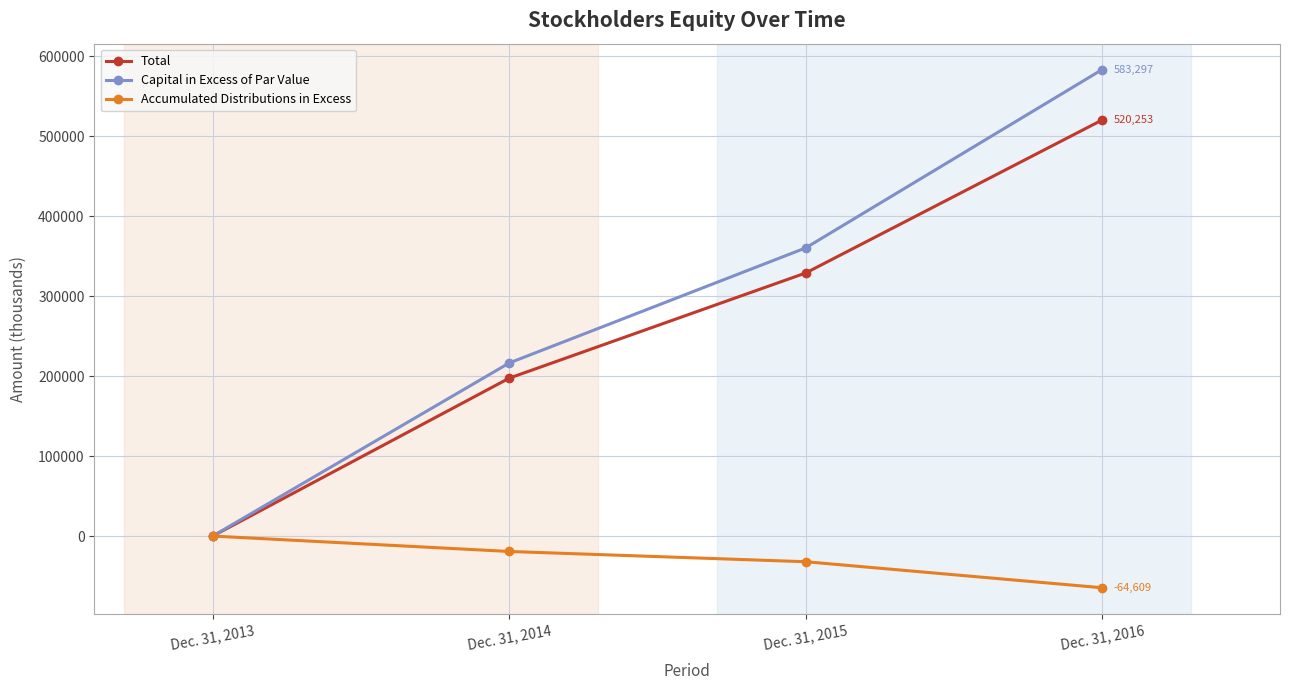

Which category has the lowest value in the Accumulated Distributions in Excess series?

Dec. 31, 2016